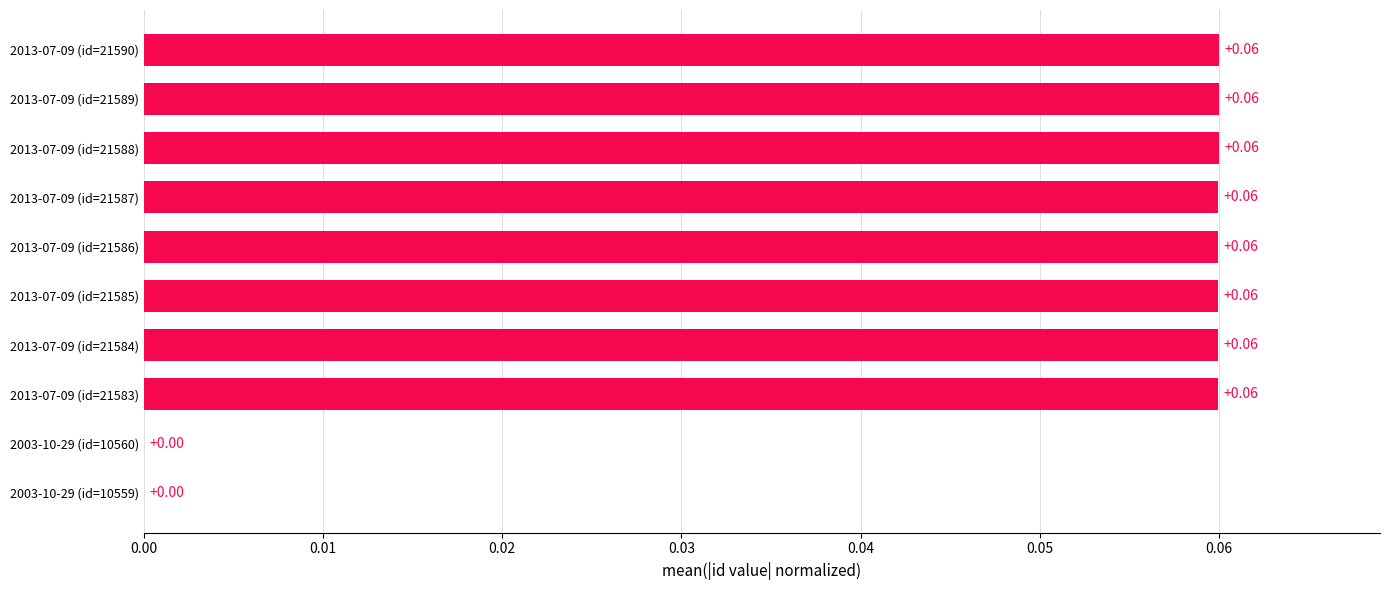

What is the sum of all values?

0.5